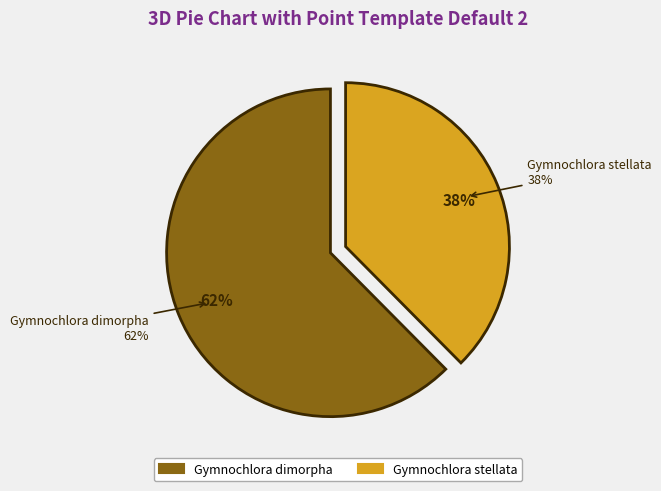

What is the smallest slice in the pie chart?

Gymnochlora stellata